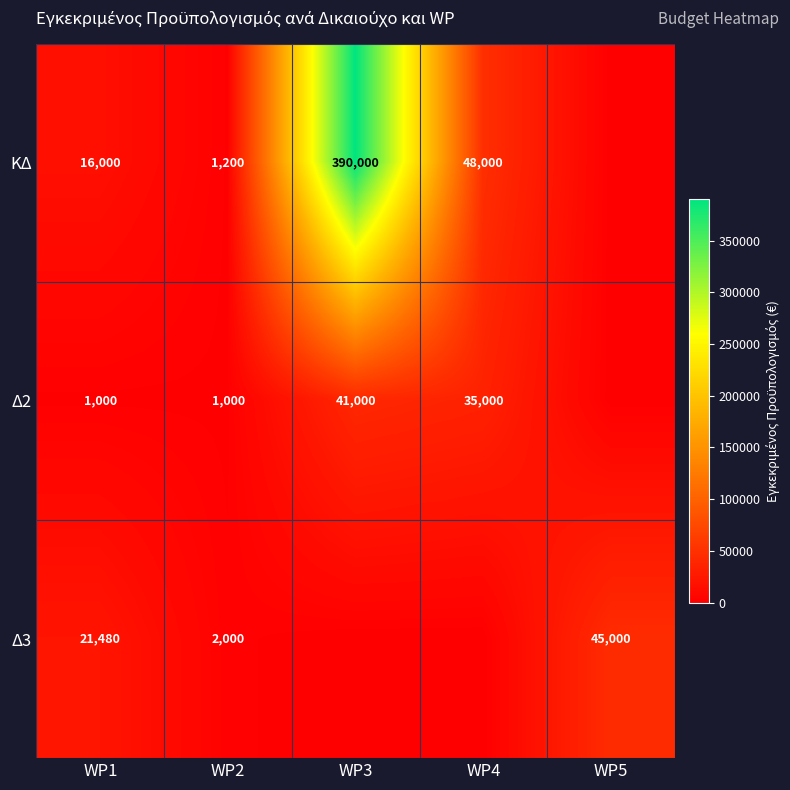

What is the total value across all series at WP1?

38480